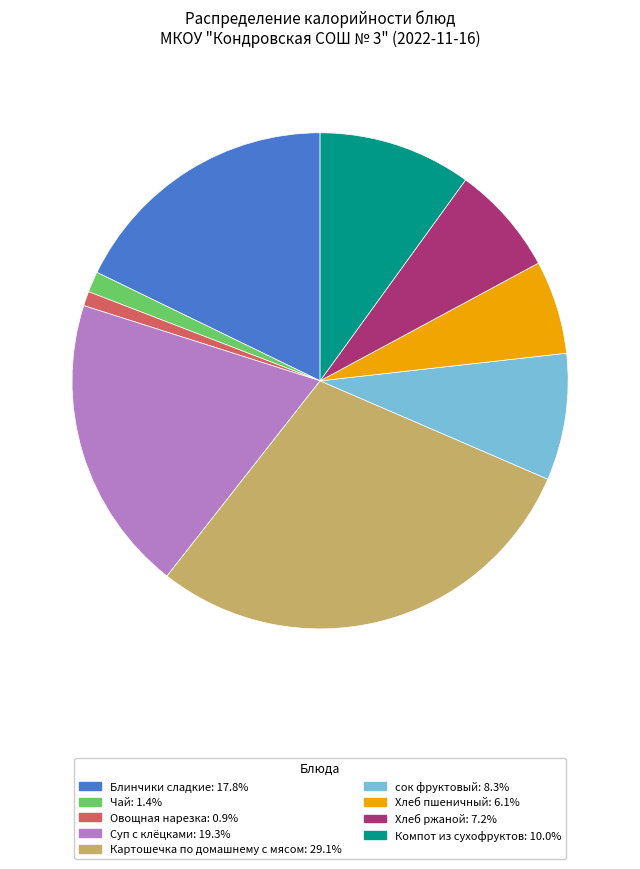

Which category has the biggest portion of the pie?

Картошечка по домашнему с мясом